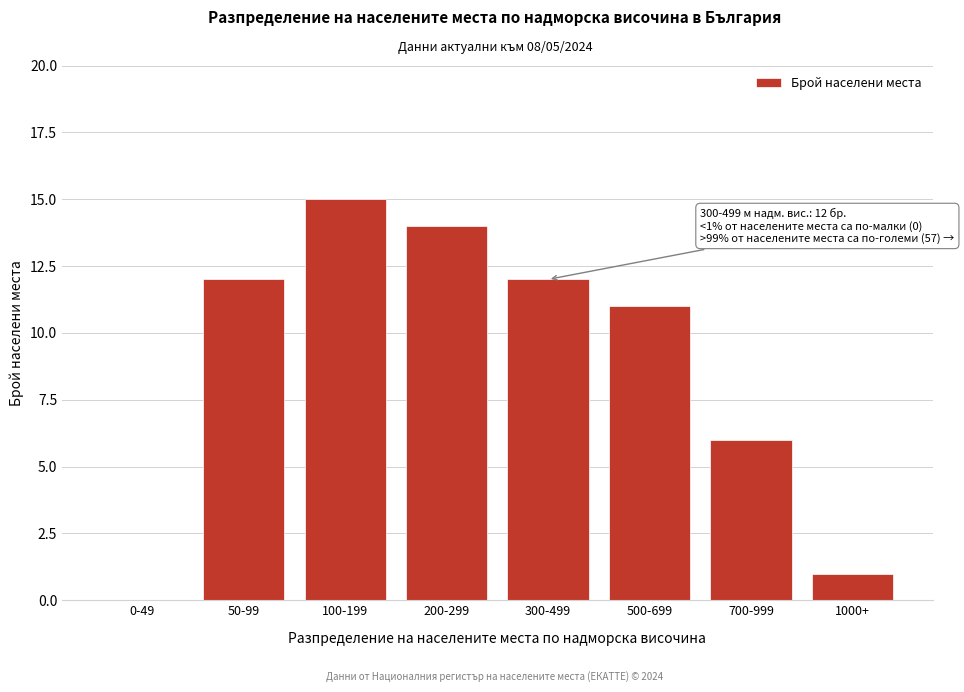

Reading left to right, extract all data points from this chart.

0-49=0	50-99=12	100-199=15	200-299=14	300-499=12	500-699=11	700-999=6	1000+=1